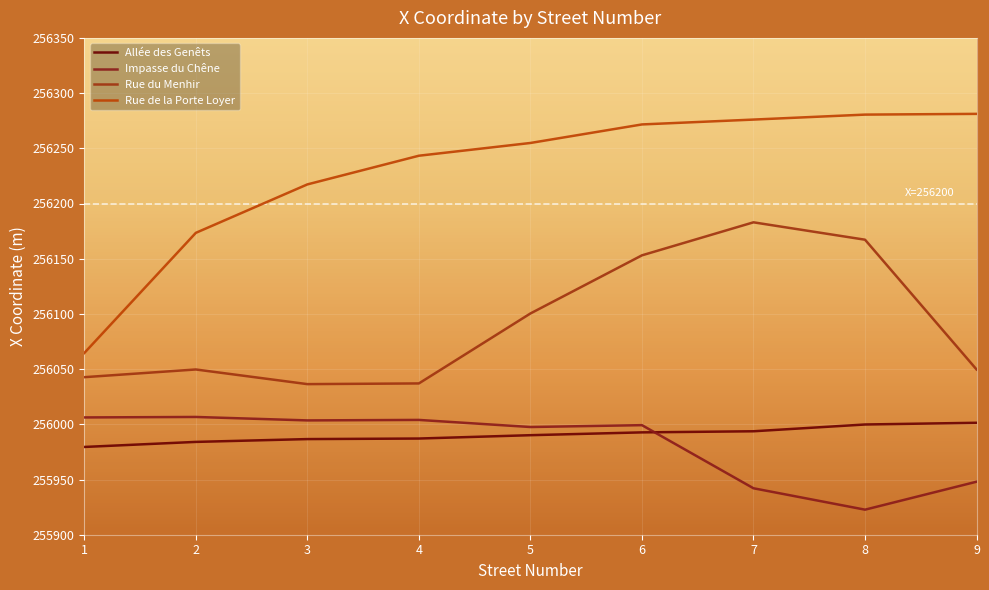

True or false: Impasse du Chêne and Rue du Menhir intersect in this chart.

False